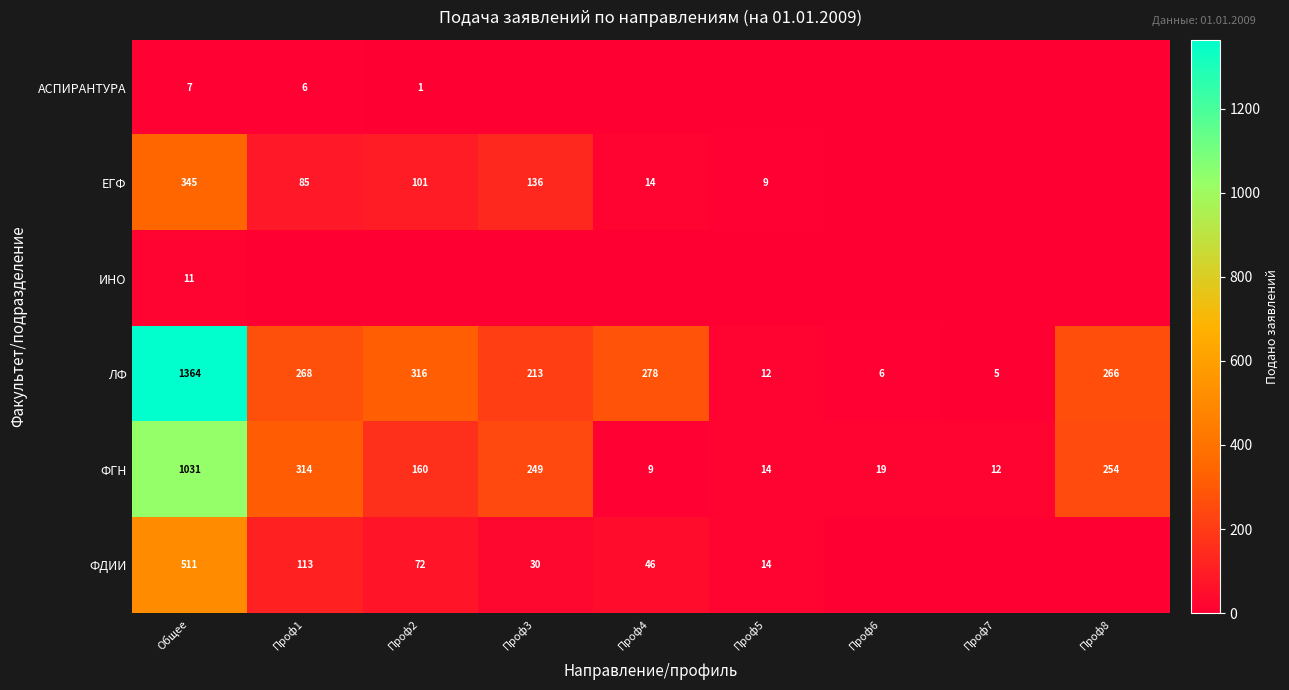

The ЛФ series shows 22 at Проф5. True or false?

False